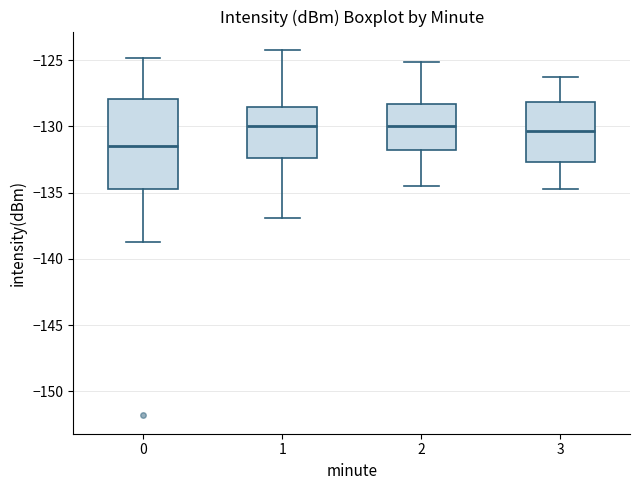

Reading left to right, read every box against the y-axis: the position of its median line, the range the box covers, and the ends of its whiskers. The values are not printed on the chart, so give them approximately, as read against the axis.

0: median -131.5, box -134.5 to -128.0, whiskers -138.5 to -125.0
1: median -130.0, box -132.5 to -128.5, whiskers -137.0 to -124.0
2: median -130.0, box -131.5 to -128.5, whiskers -134.5 to -125.0
3: median -130.5, box -132.5 to -128.0, whiskers -134.5 to -126.5